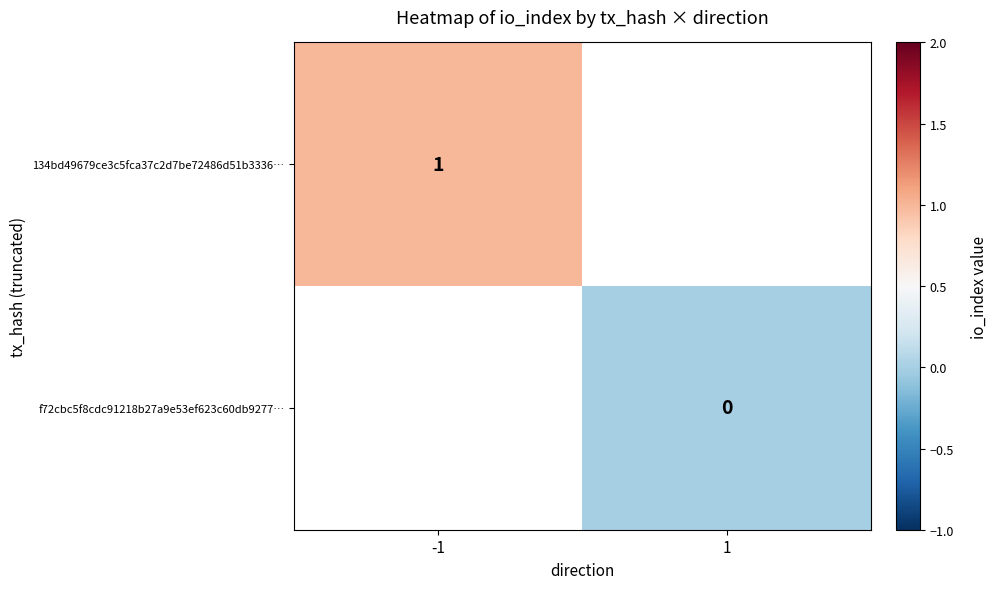

The 134bd49679ce3c5fca37c2d7be72486d51b3336… series shows 2 at -1. True or false?

False